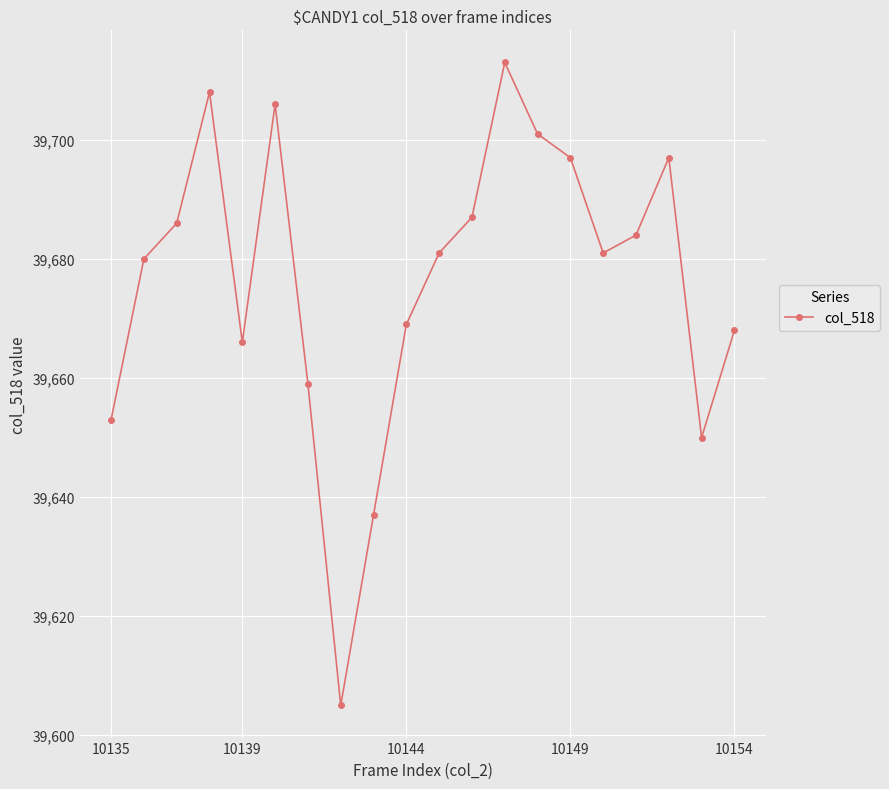

How many distinct data groups are displayed?

1